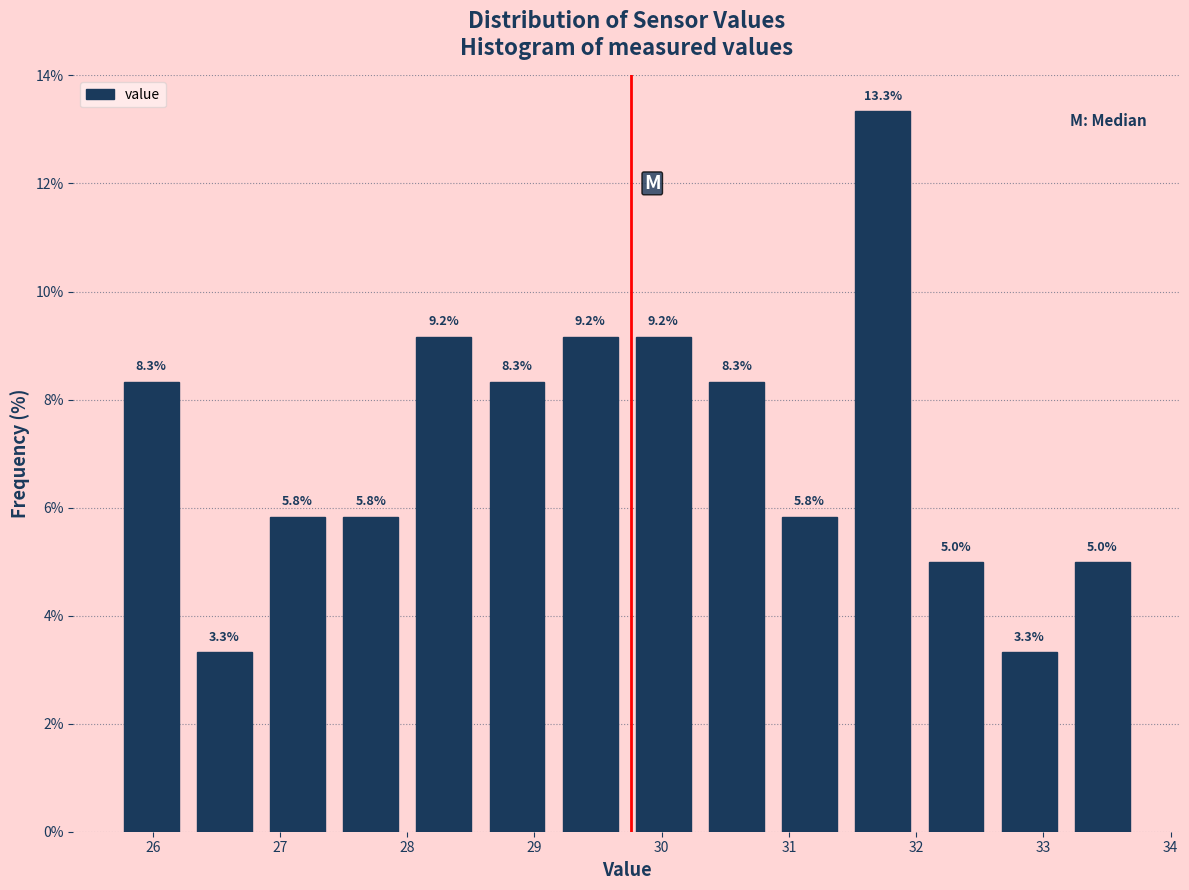

What is the height of the bar covering 32.6 to 33.2 on the x-axis? The bar edges are not printed on the chart, so give them approximately, as read against the axis.

3.3